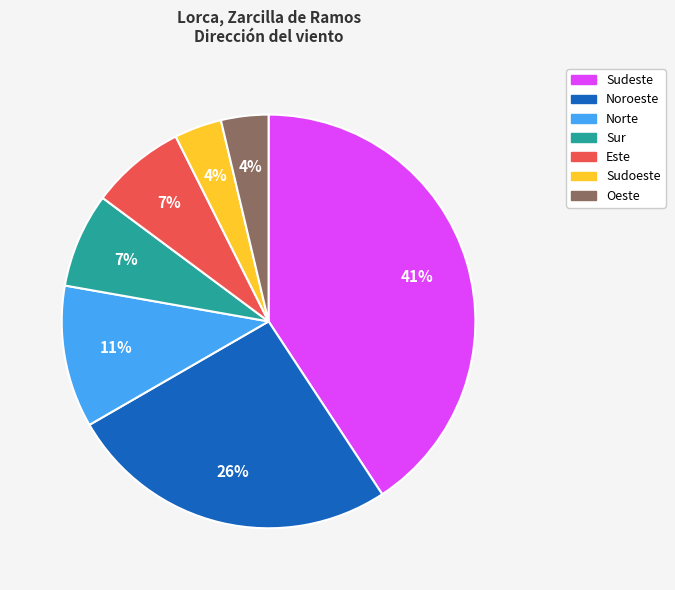

The Noroeste slice represents 26% of the pie. True or false?

True